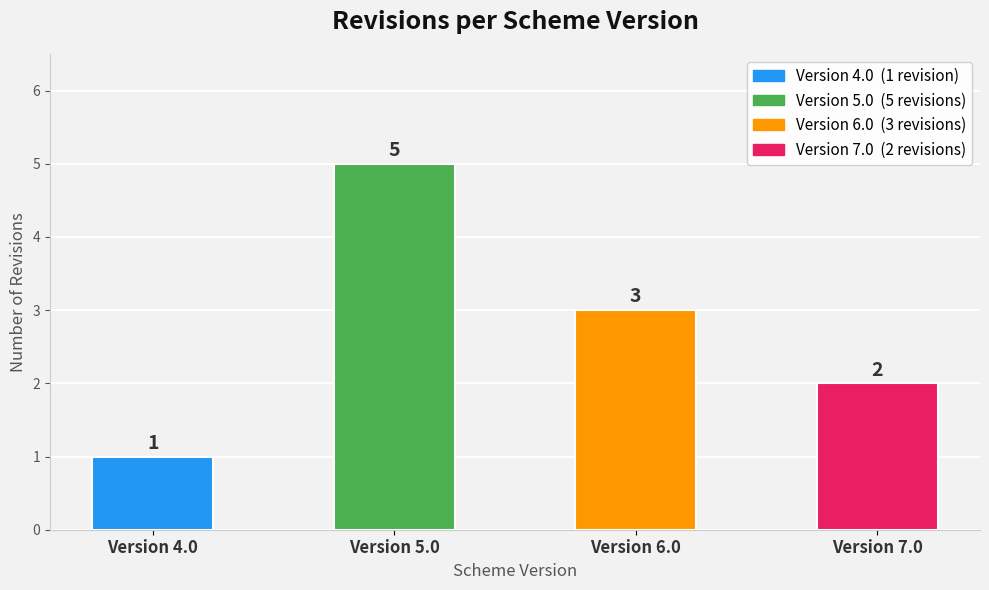

Approximately how many times larger is the value at Version 6.0 compared to Version 7.0?

1.5